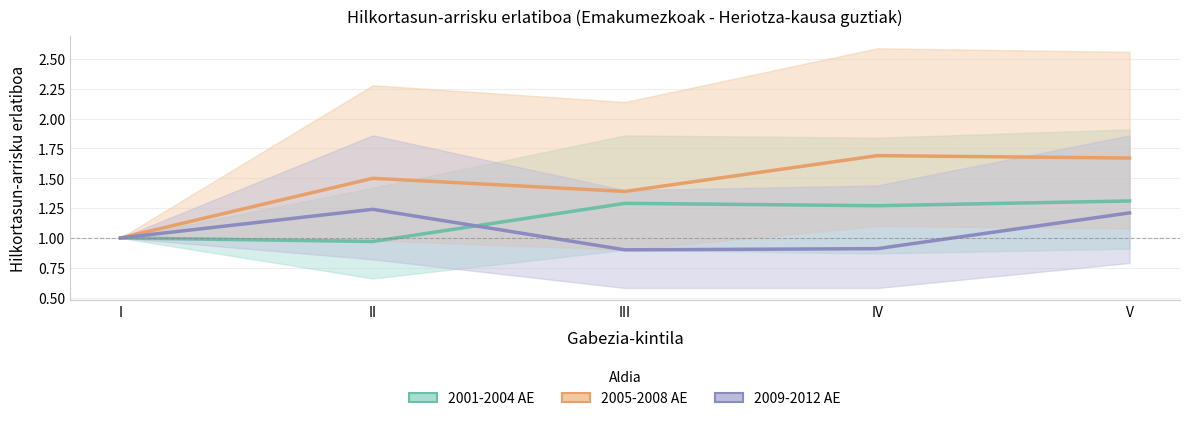

At which category is the sum across all series the highest?

V